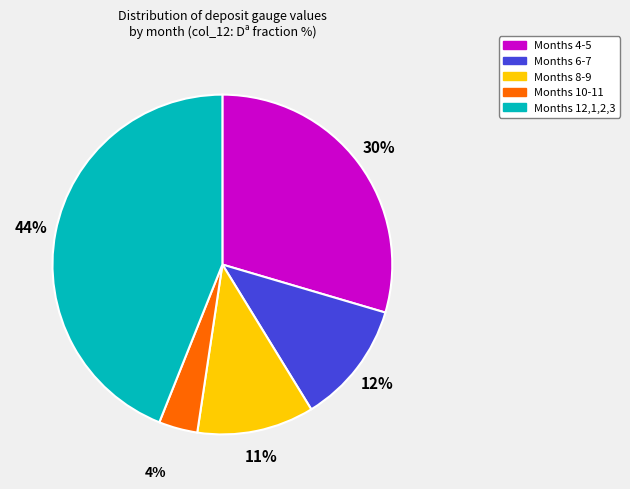

Count the number of slices in the pie.

5